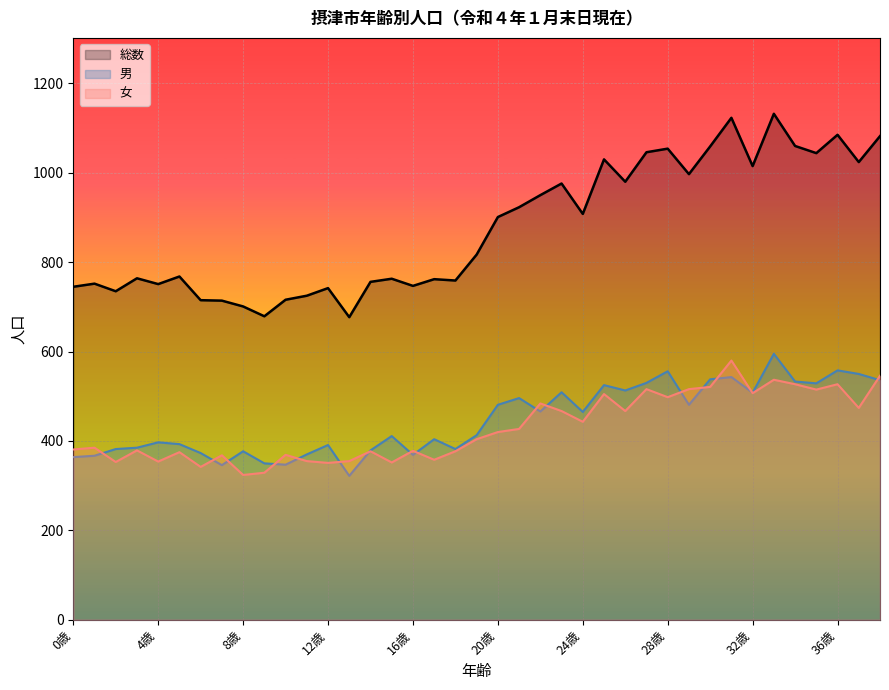

What is the maximum value for 総数?

1132